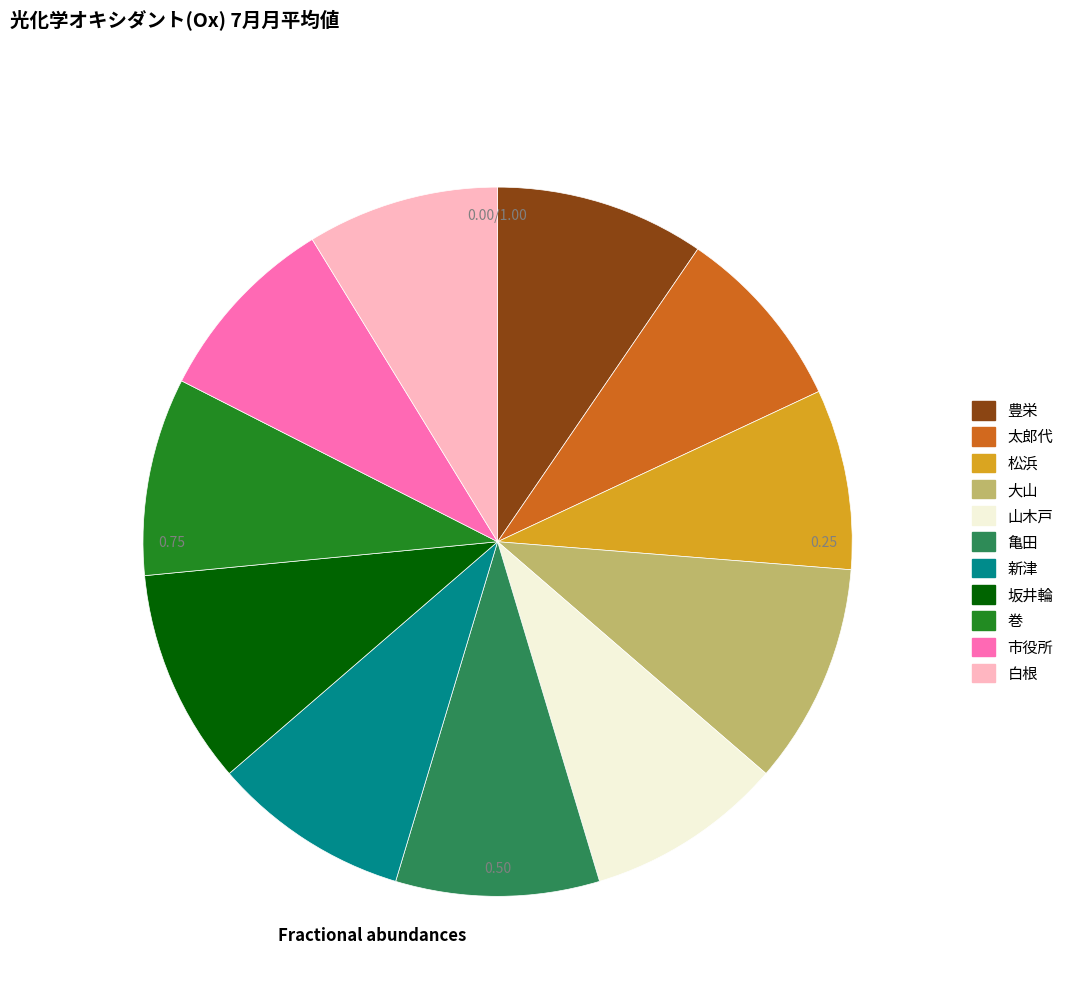

The 亀田 slice represents 1% of the pie. True or false?

False